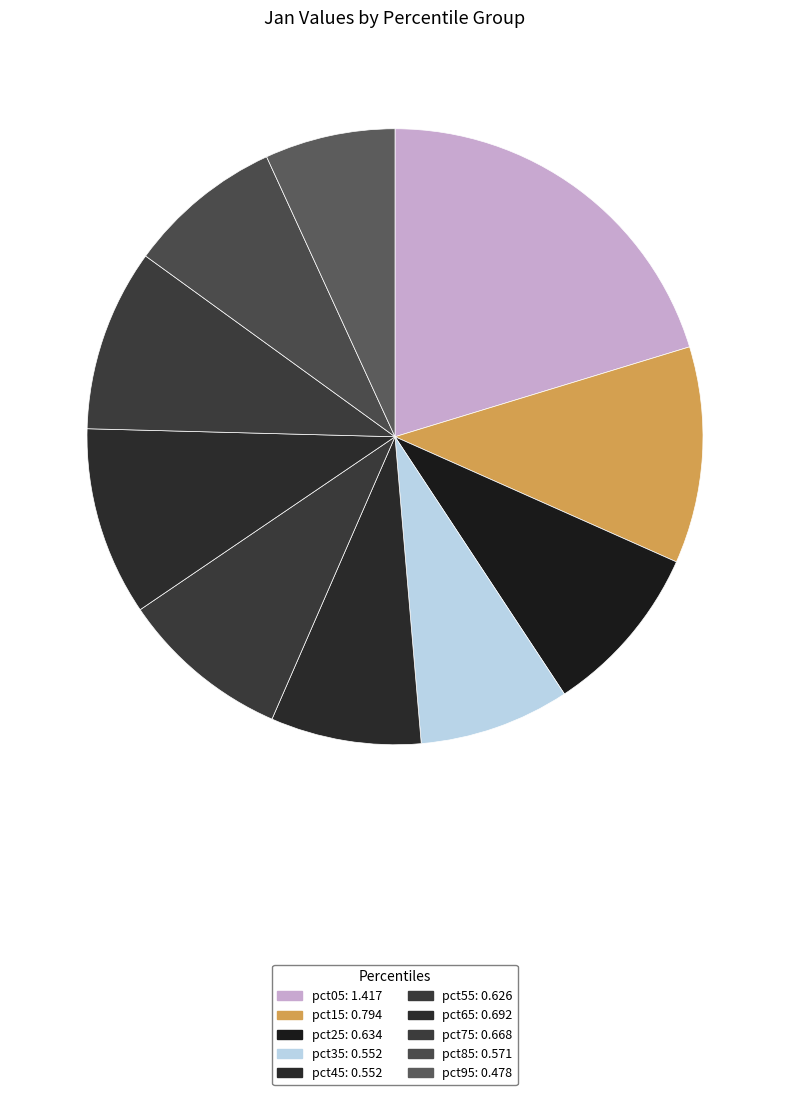

What percentage is the pct65 slice, to the nearest percent?

10%